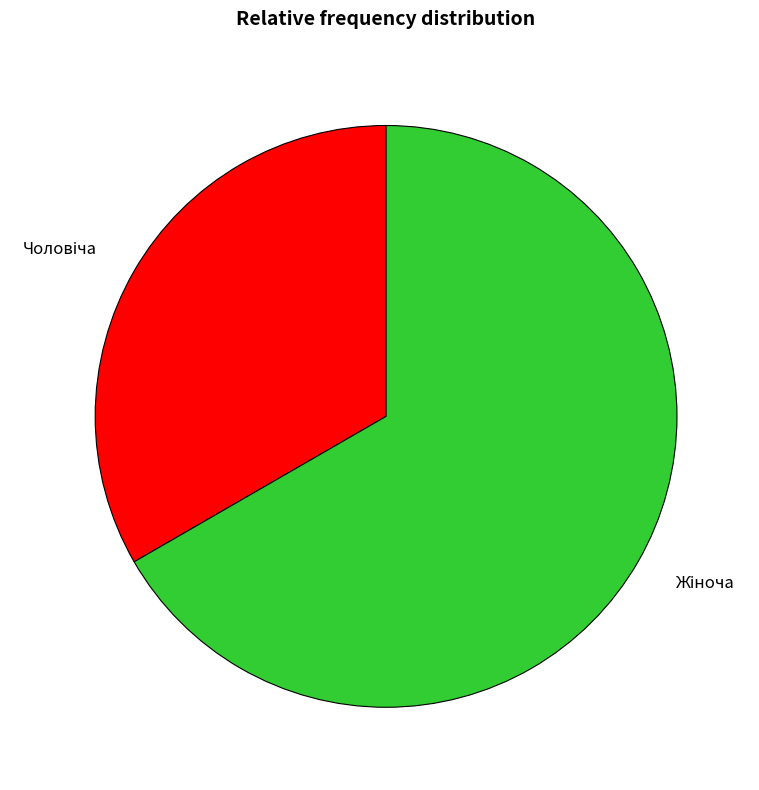

Is there any slice that represents more than half of the pie?

Yes